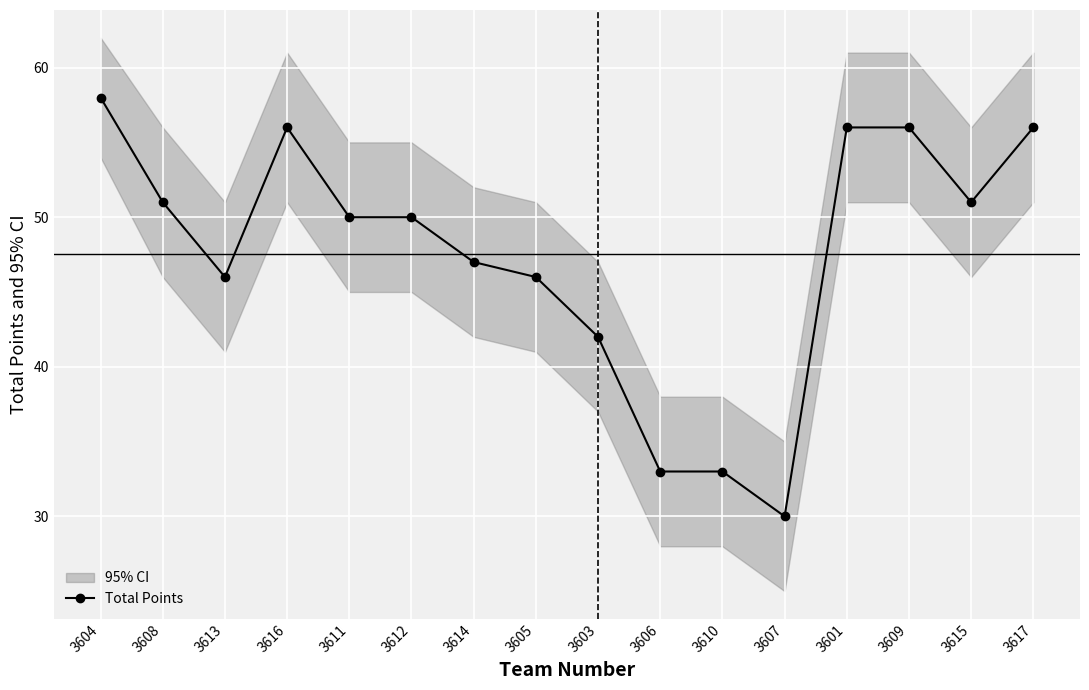

Reading left to right, transcribe all the data shown in this chart.

3604=58	3608=51	3613=46	3616=56	3611=50	3612=50	3614=47	3605=46	3603=42	3606=33	3610=33	3607=30	3601=56	3609=56	3615=51	3617=56